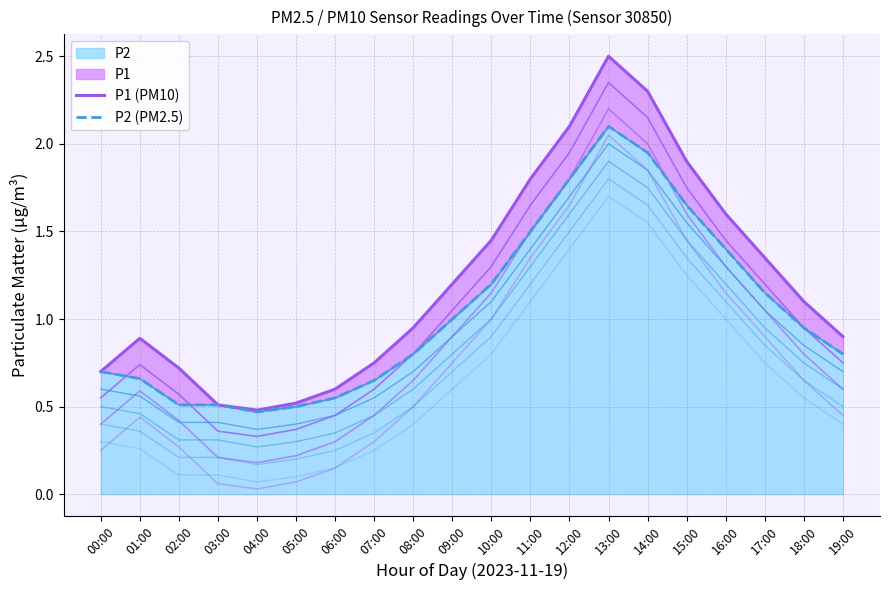

The P2 (PM2.5) series shows 1.0 at 00:00. True or false?

False